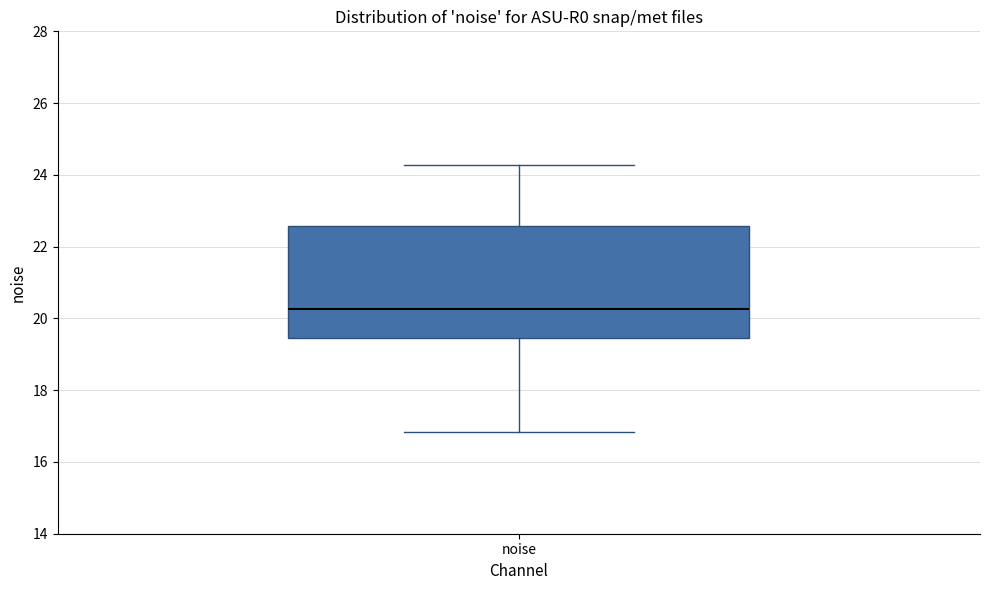

Read this box plot against the y-axis: the position of the median line, the range covered by the box, and the ends of both whiskers. The values are not printed on the chart, so give them approximately, as read against the axis.

median 20.2, box 19.4 to 22.6, whiskers 16.8 to 24.2